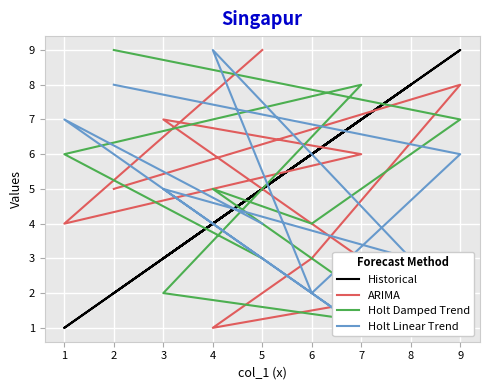

What is the sum of all Holt Linear Trend values?

45